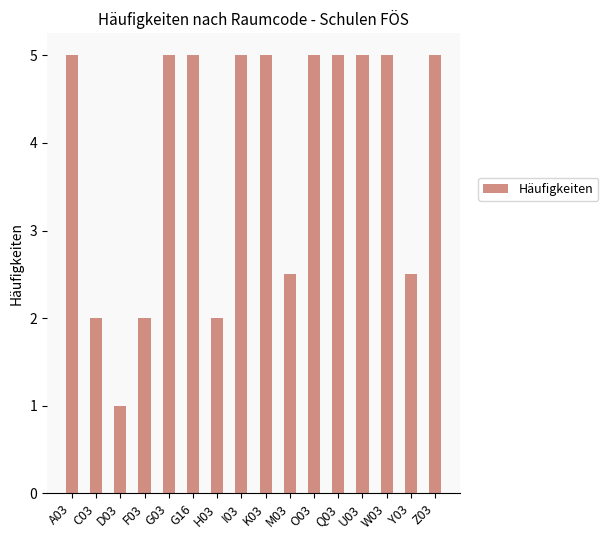

What is the change in value from H03 to M03?

+0.5